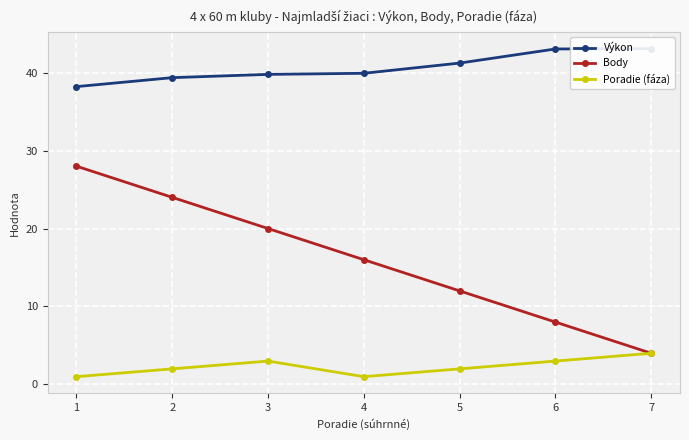

What is the sum of all Body values?

112